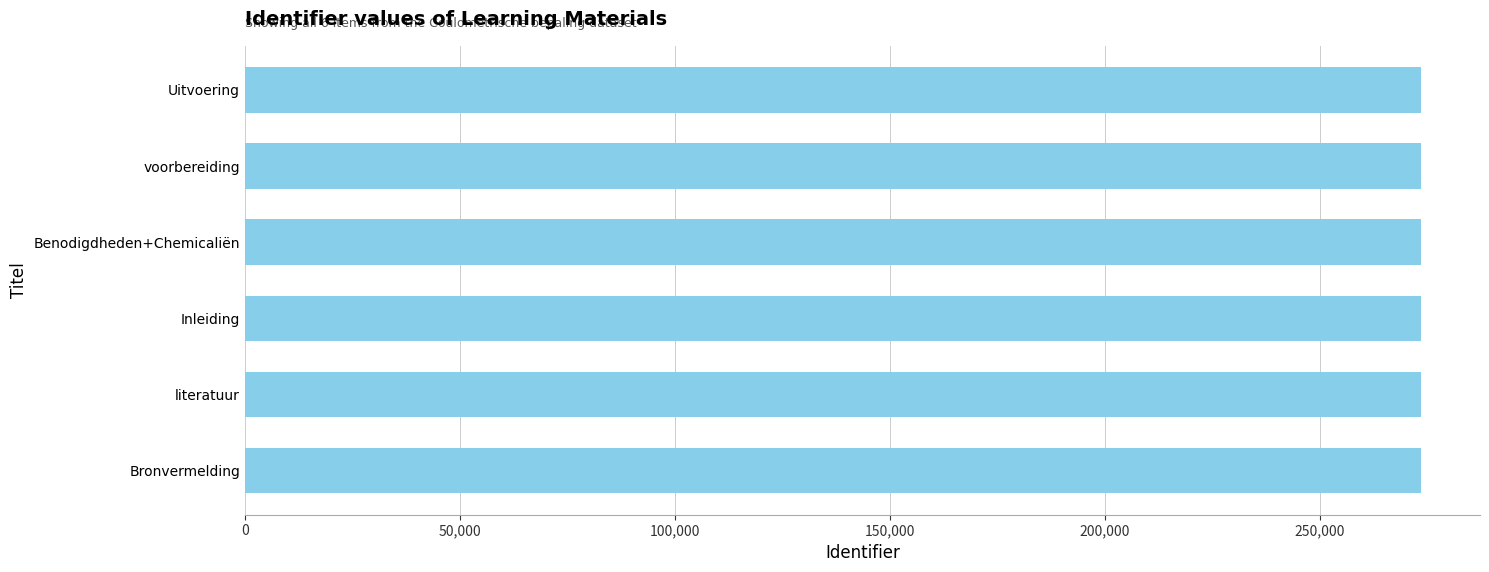

What is the ratio of the value at literatuur to the value at Inleiding?

1.0